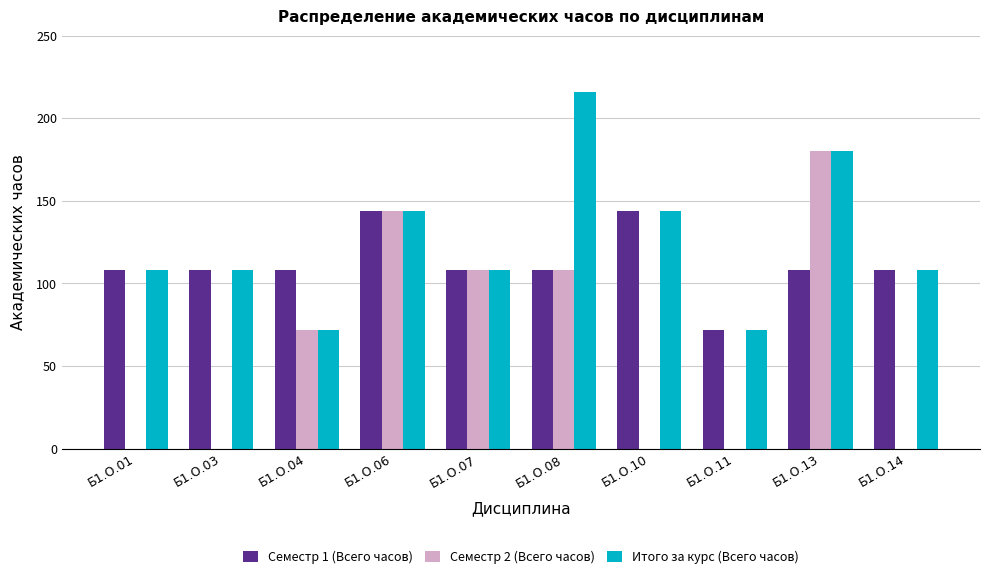

How many groups of bars are there?

10